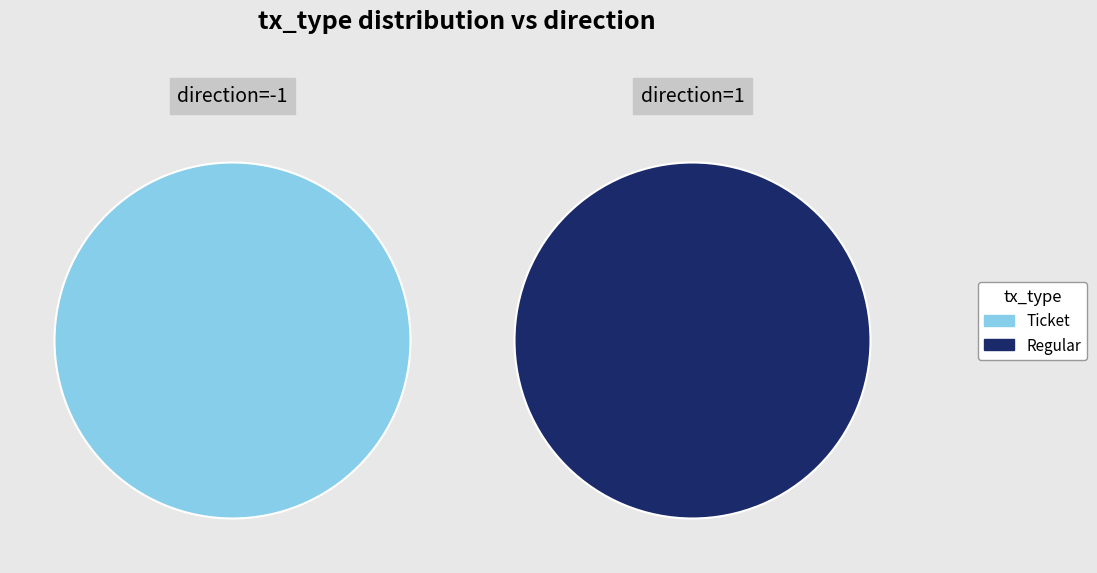

What is the spread (max minus min) of values at Regular?

1